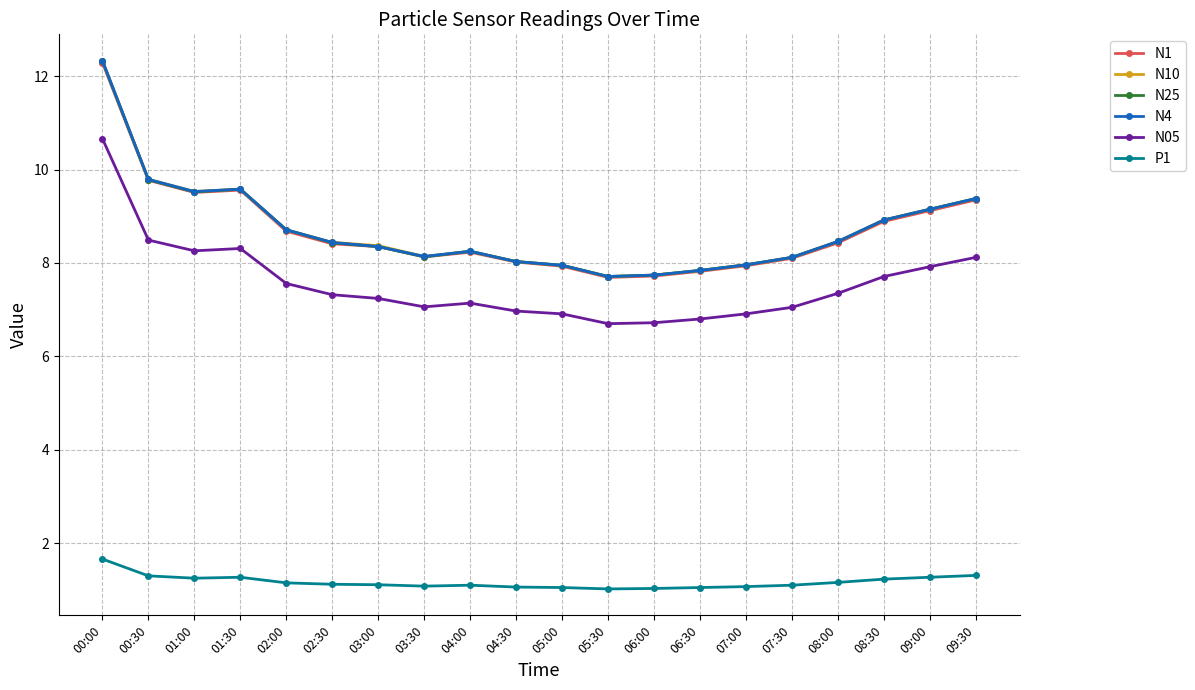

What is the maximum value shown in the chart?

12.3